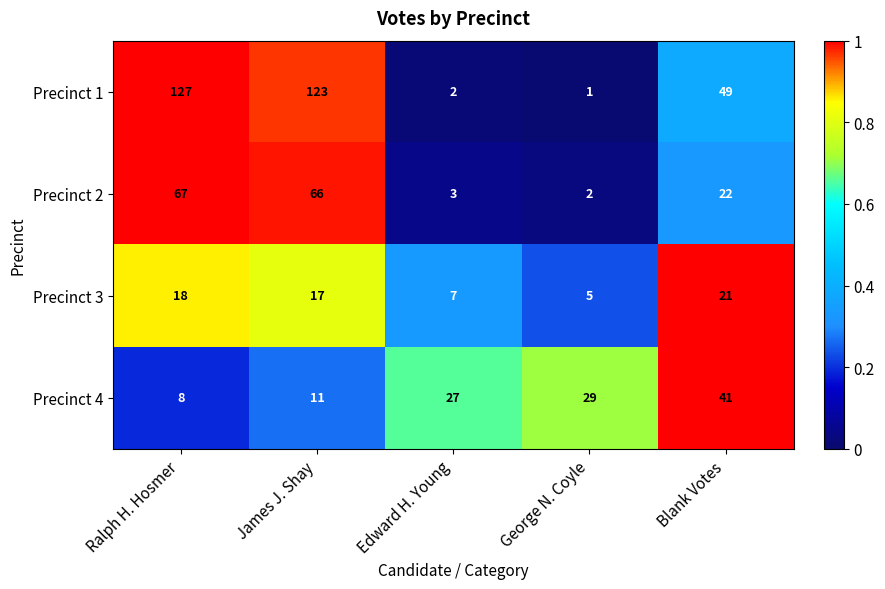

What is the greatest value displayed?

127